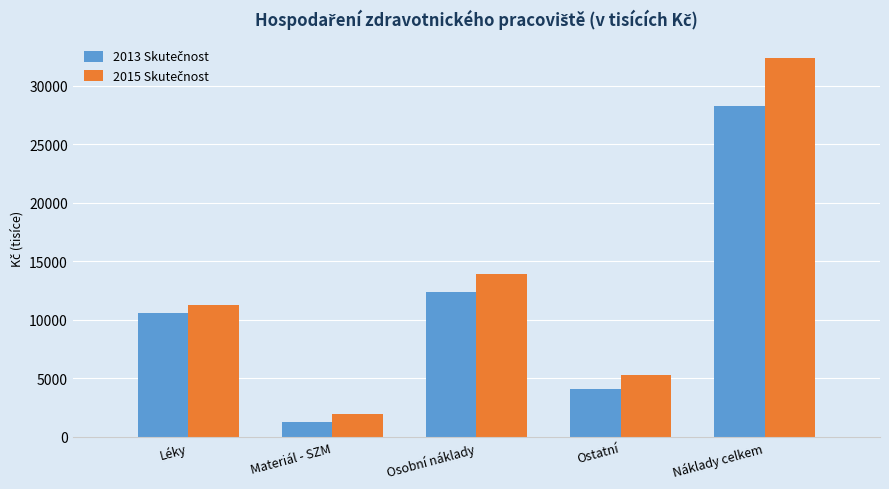

What is the difference between the highest and lowest values at Léky?

735.5